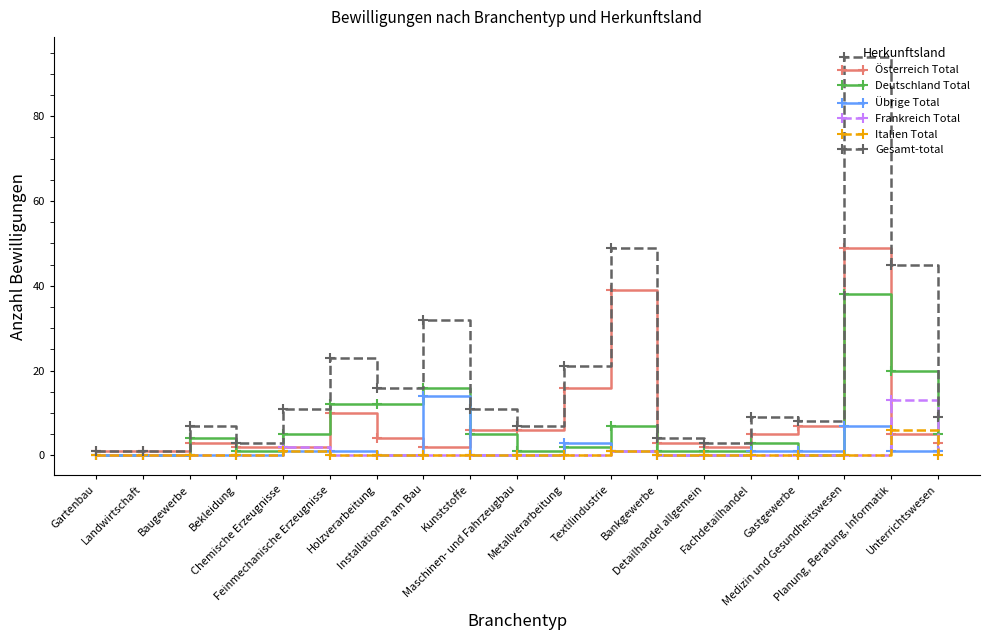

True or false: Deutschland Total has more than 1 interior local peaks.

True